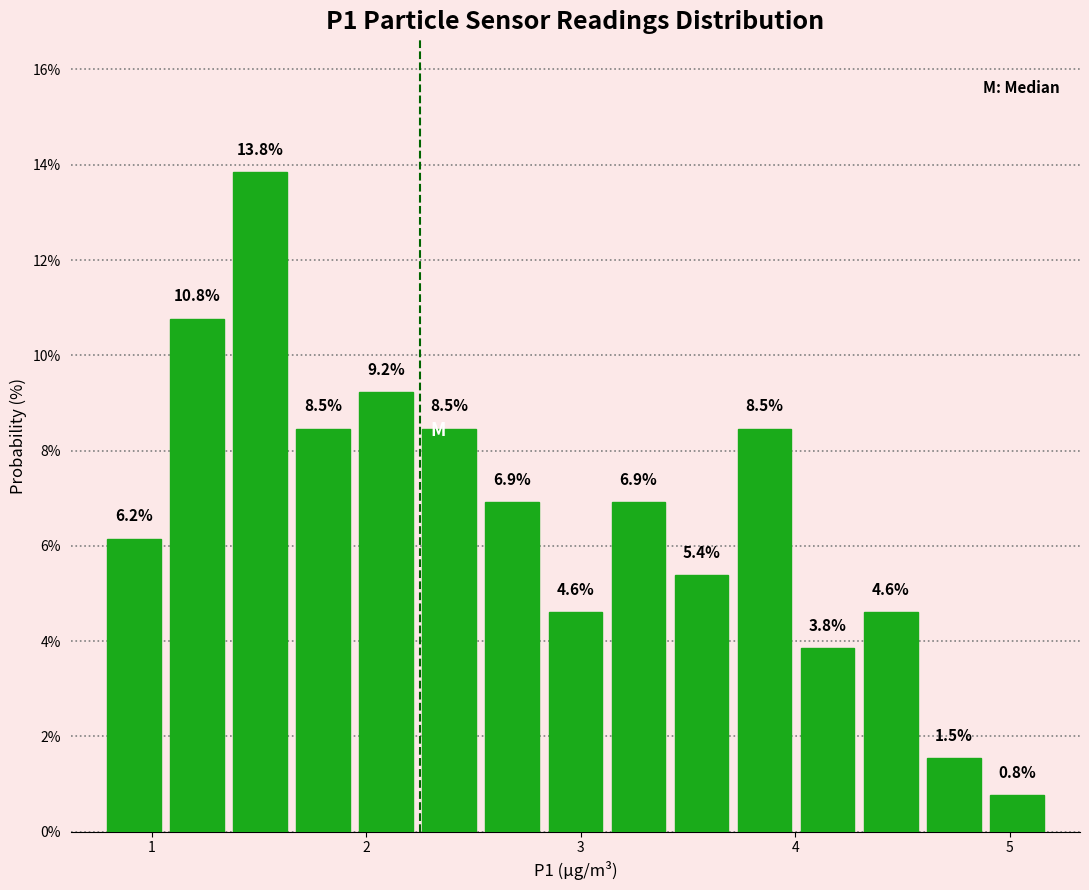

Read against the x-axis, roughly where is the centre of the tallest bar?

1.5